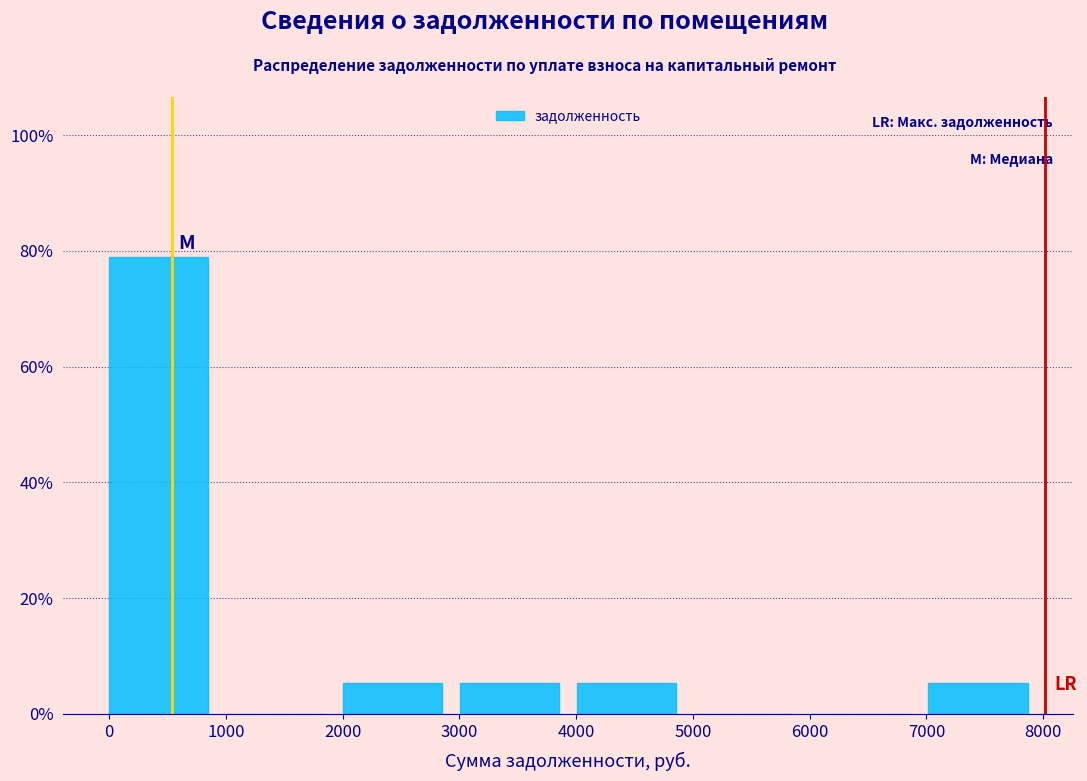

What is the height of the bar covering 3000 to 4000 on the x-axis? Neither the bar edges nor the heights are printed on the chart, so give them approximately, as read against the axes.

6